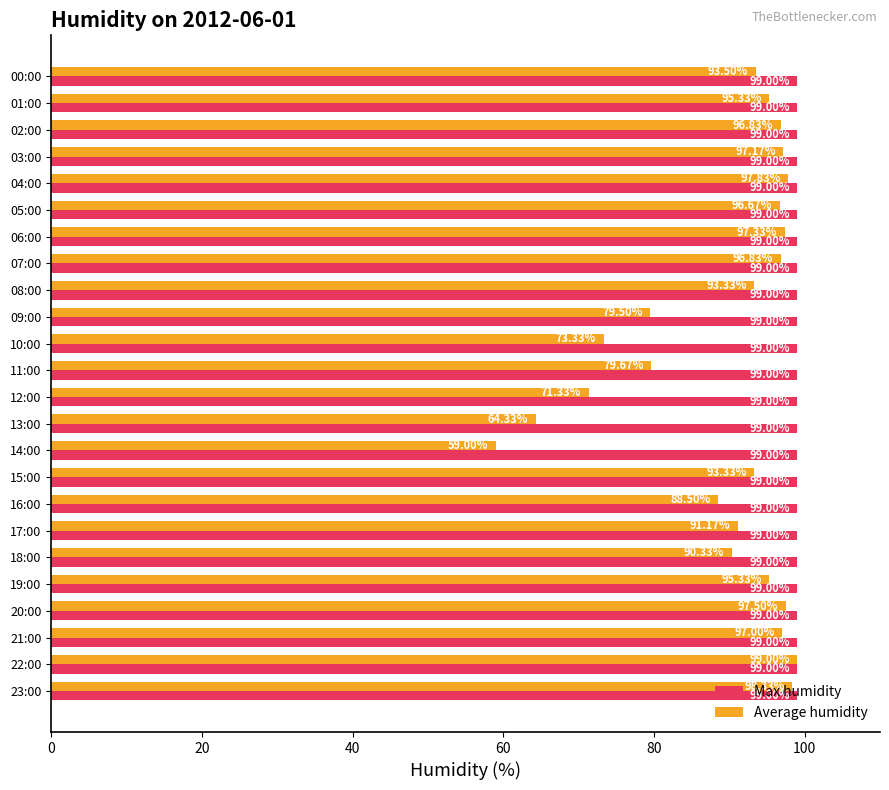

Which series has the largest total across all categories?

Max humidity